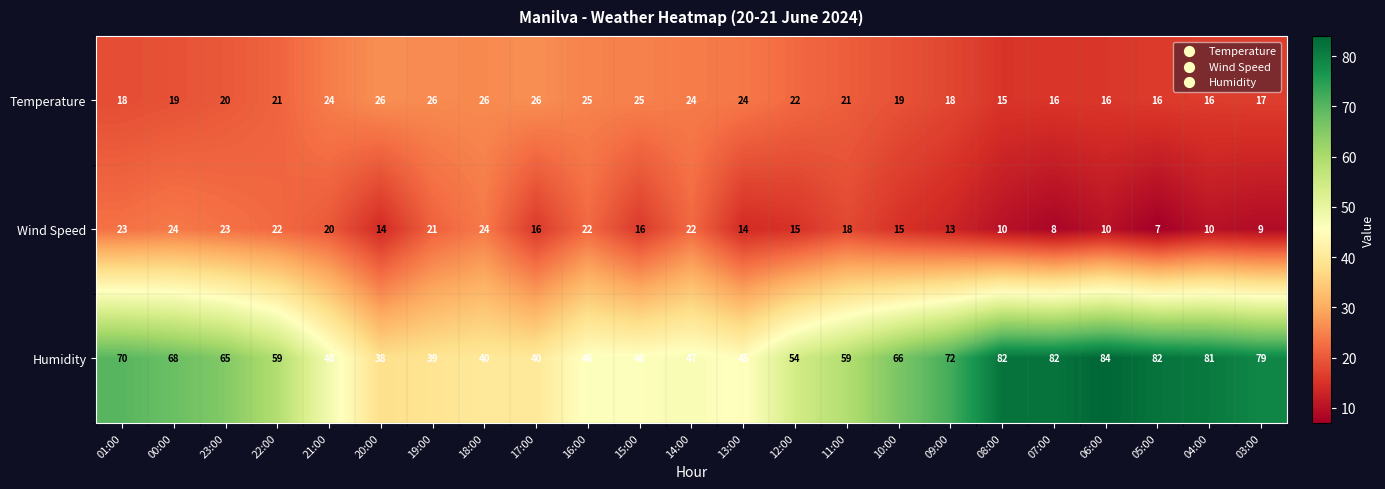

The value of Temperature at 17:00 is 26. True or false?

True